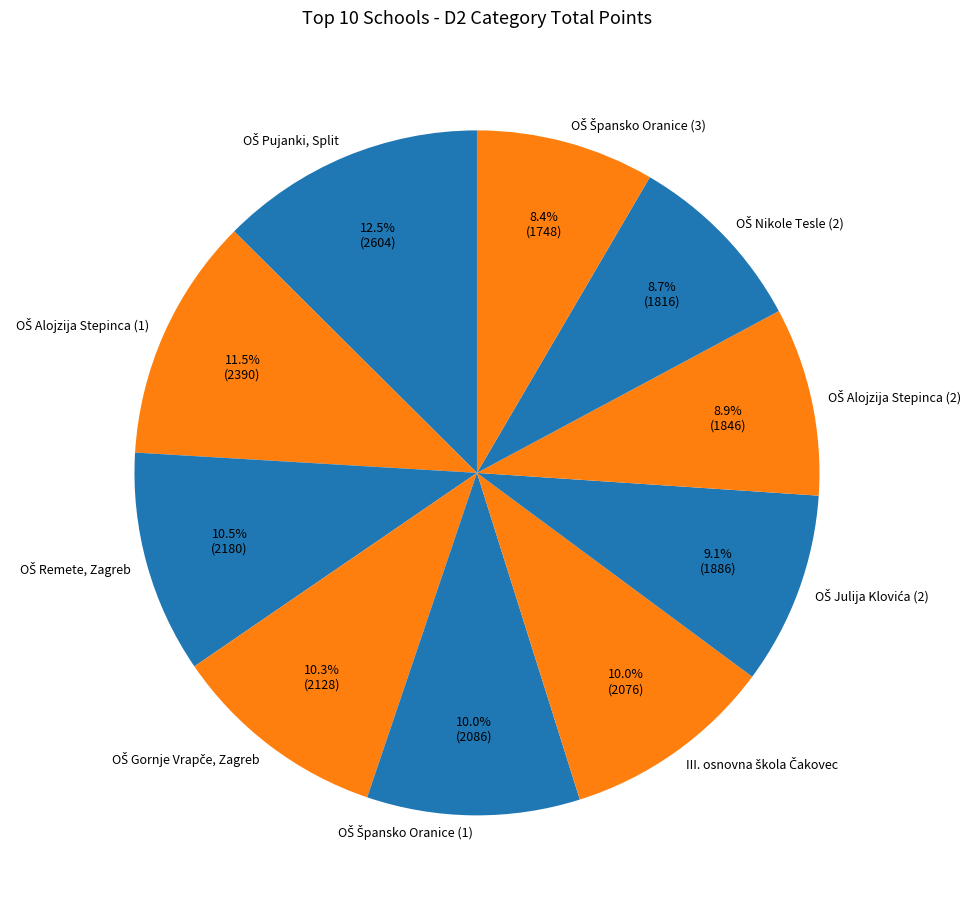

Is there any slice that represents more than half of the pie?

No